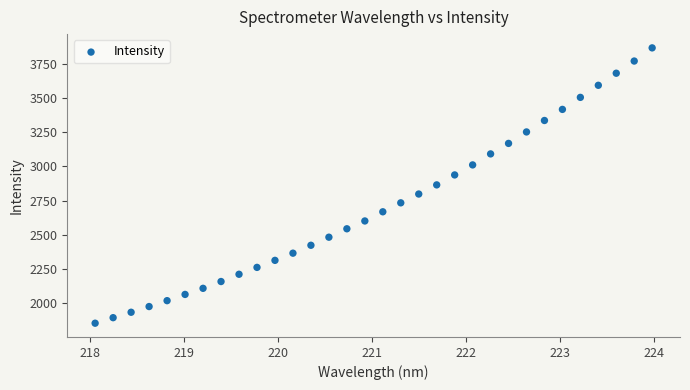

What is the range of Y values (max minus min)?

2007.7